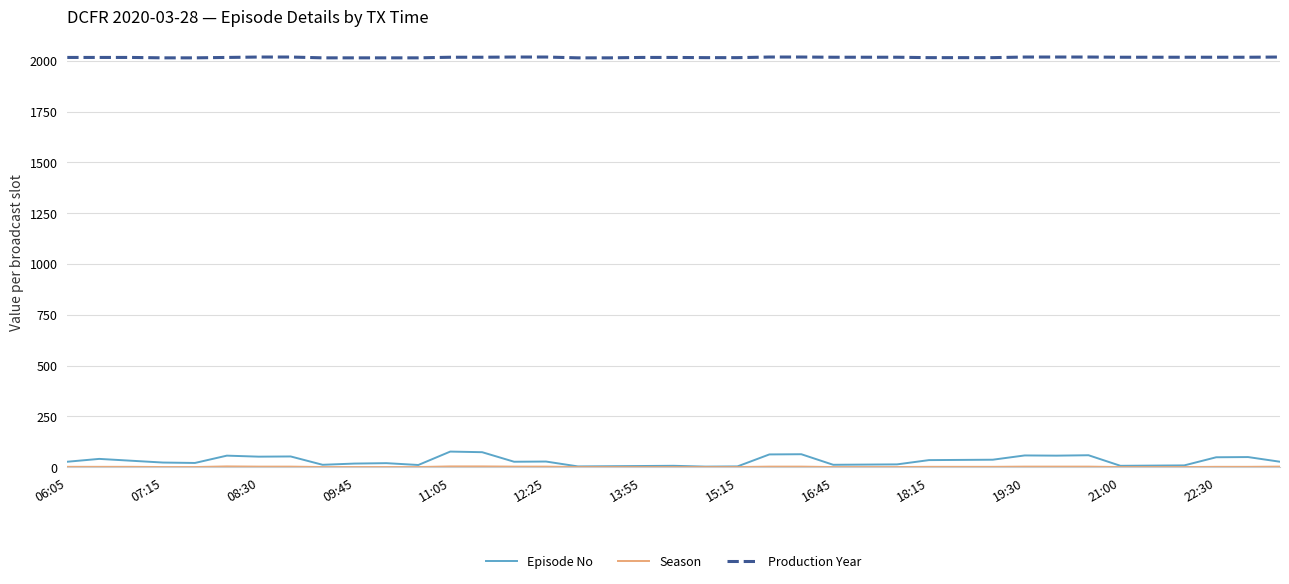

How many series are shown in this chart?

3